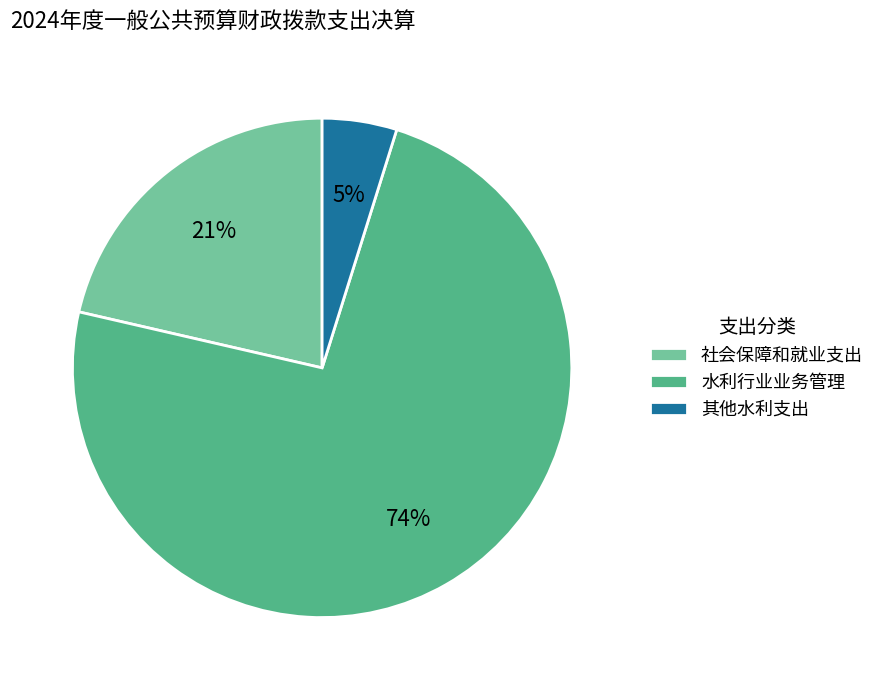

To the nearest percent, what portion does 社会保障和就业支出 represent?

21%